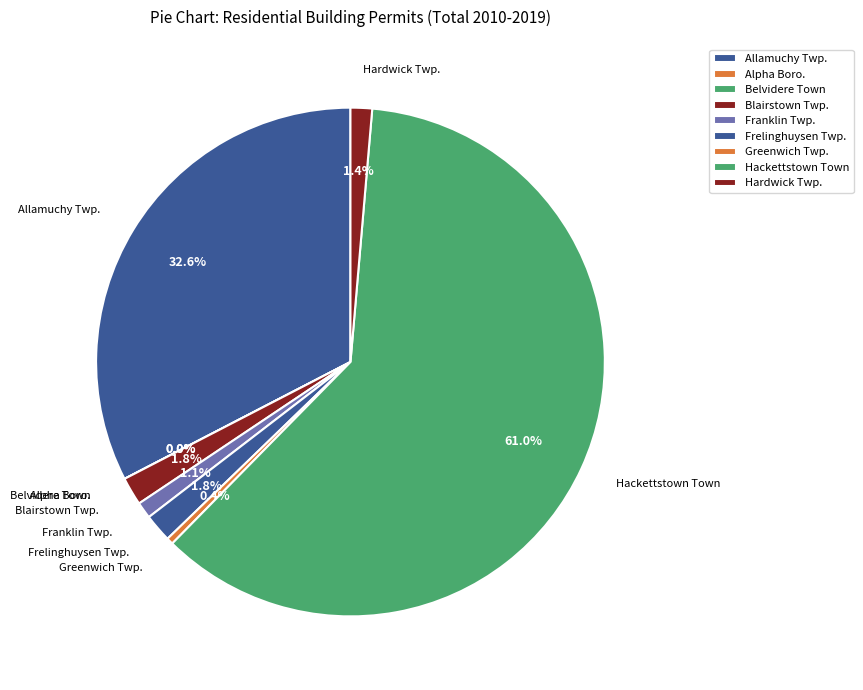

To the nearest percent, what is the average slice percentage?

11%